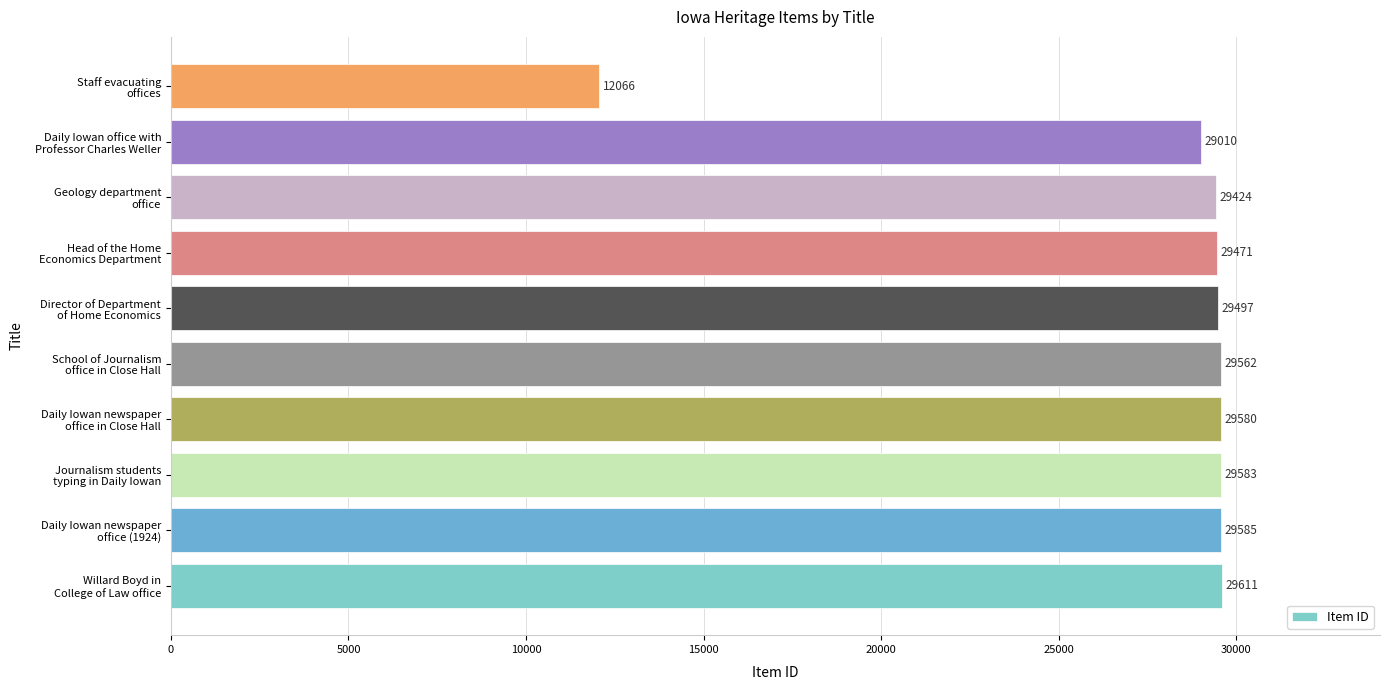

Does the chart contain any negative values?

No